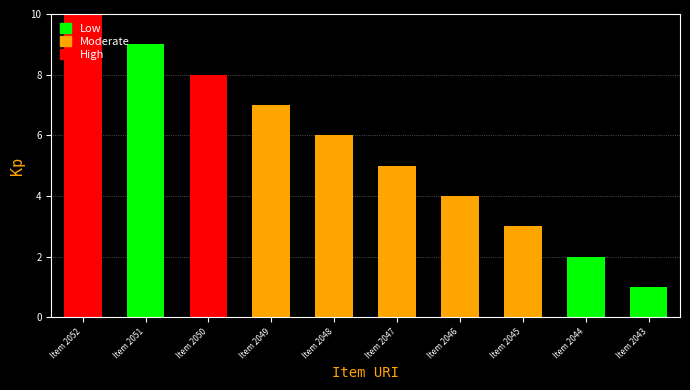

What is the sum of all values?

55